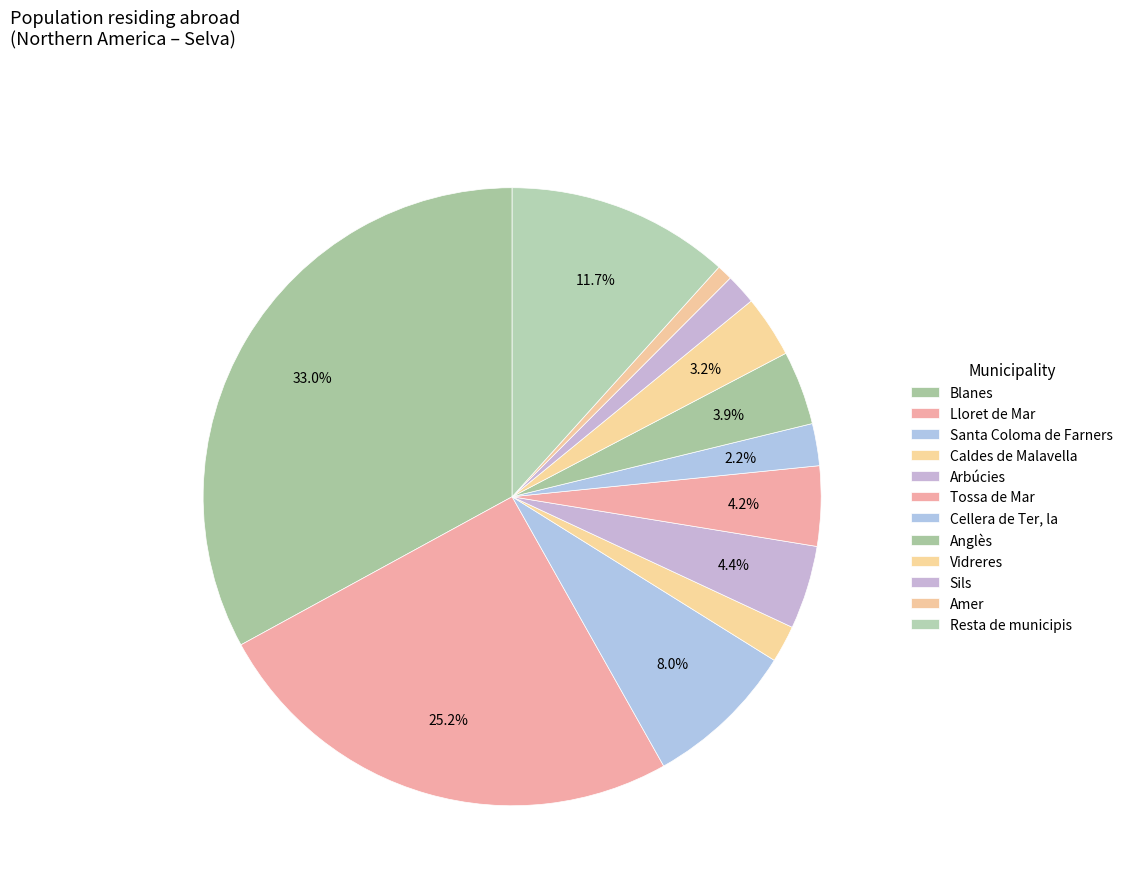

Which category has the biggest portion of the pie?

Blanes